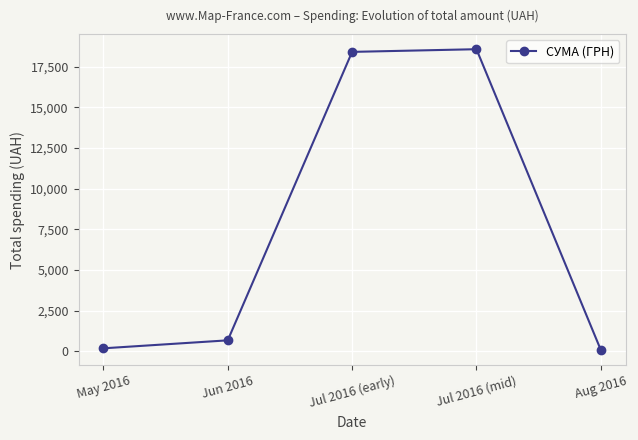

What is the value of the 4th point from the left?

18586.0